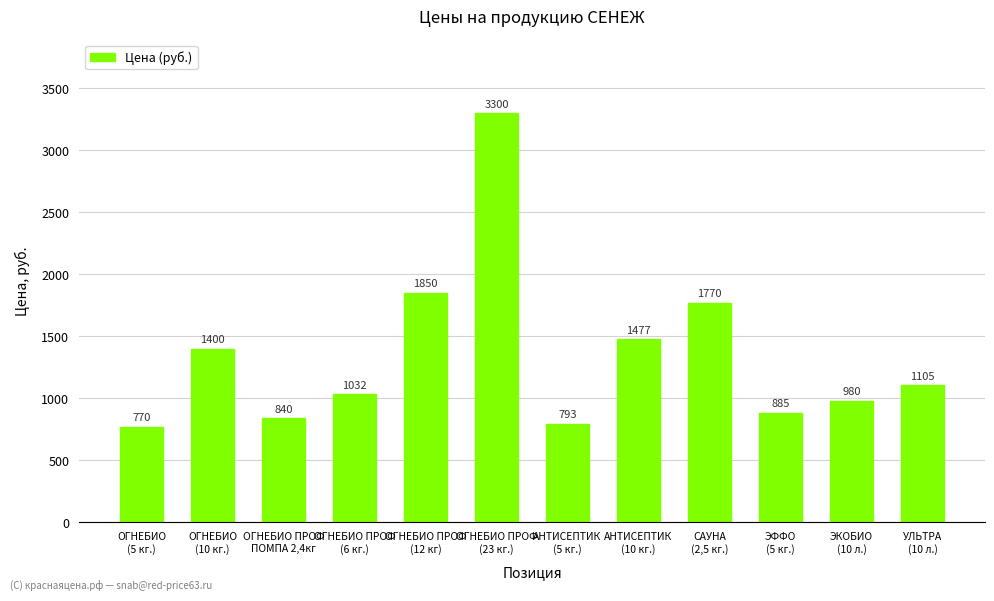

How many bars are there in total?

12